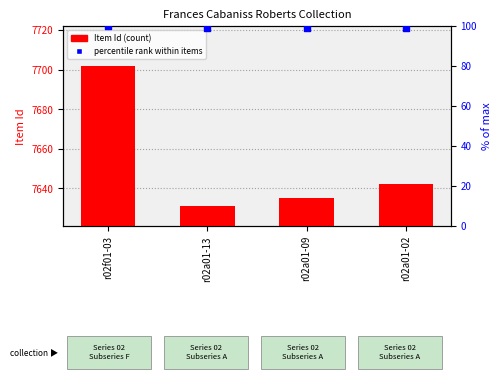

Which series contains the highest Y value?

Item Id (transformed count)